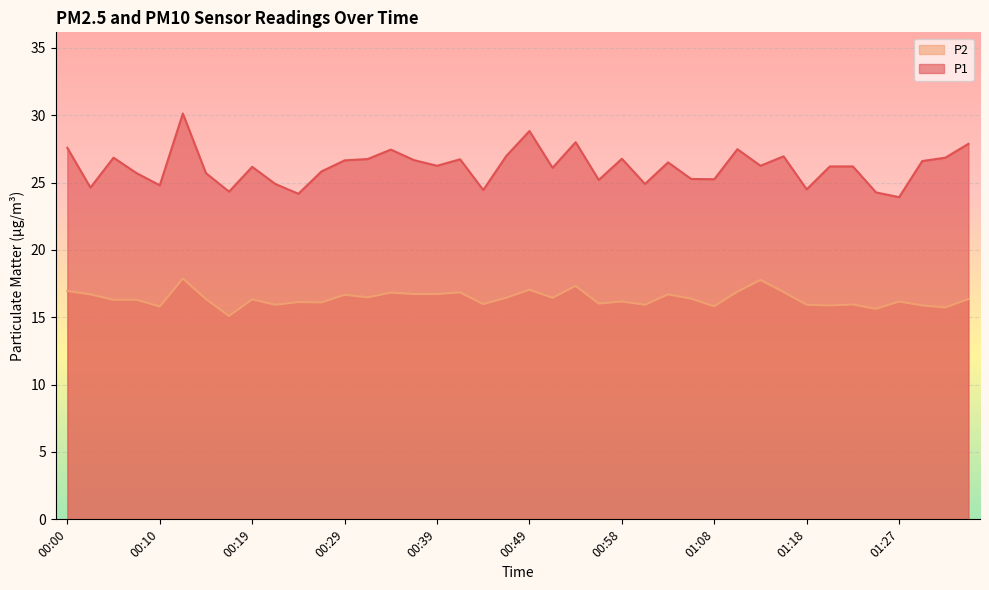

The value of P2 at 00:17 is 9.0. True or false?

False